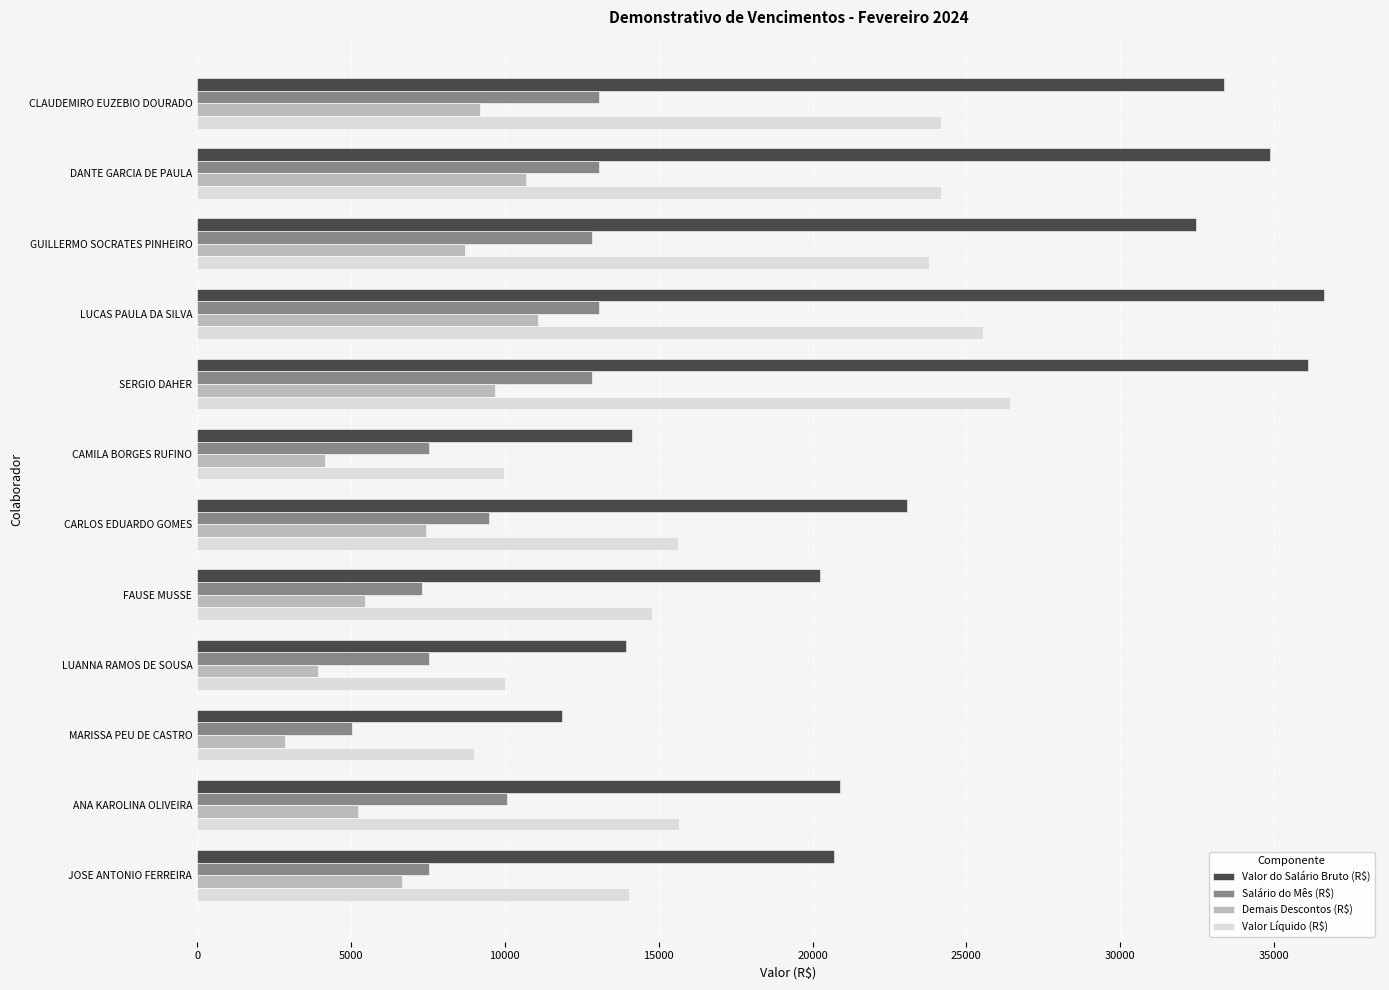

What are all the series names shown in the legend?

Valor do Salário Bruto (R$), Salário do Mês (R$), Demais Descontos (R$), Valor Líquido (R$)